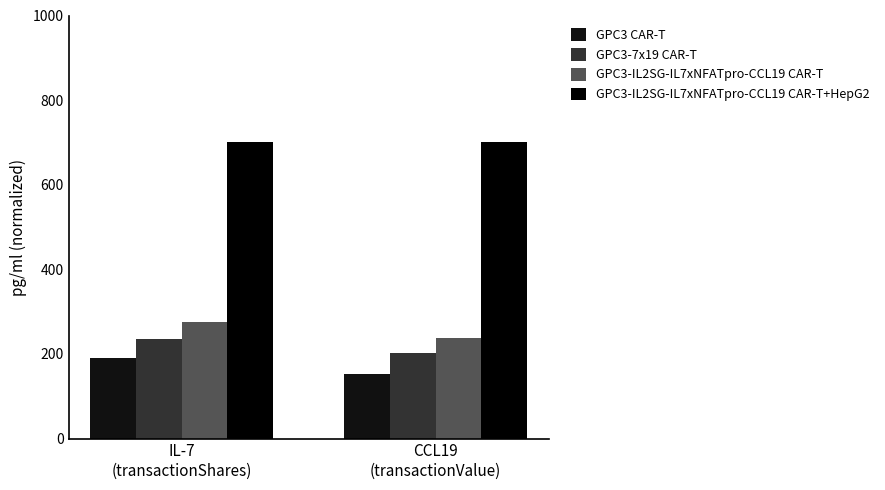

How many groups of bars are there?

2